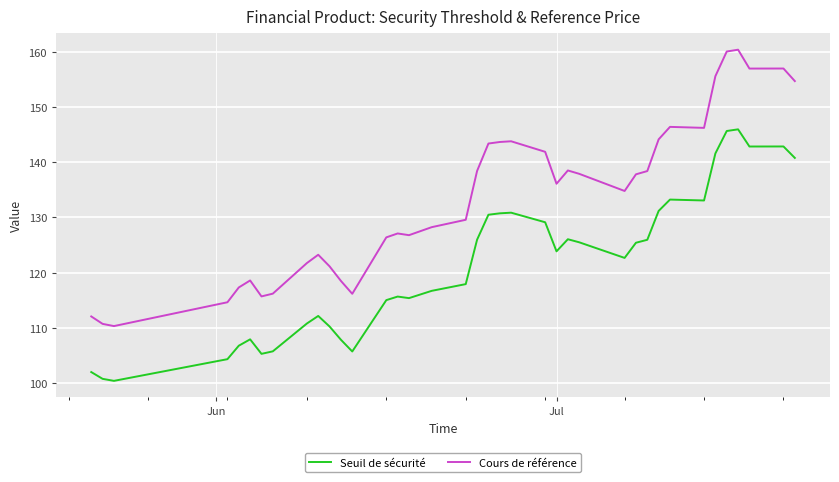

How many values in the Cours de référence series are below 136?

19